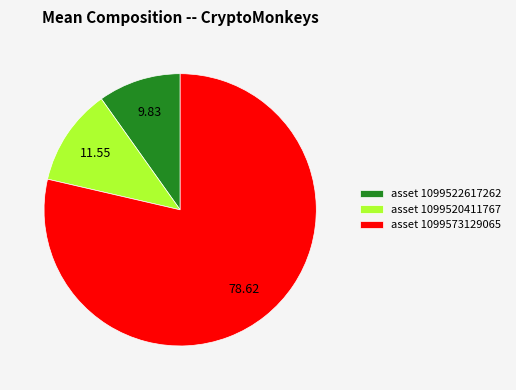

Which has a higher value, asset 1099520411767 or asset 1099573129065?

asset 1099573129065